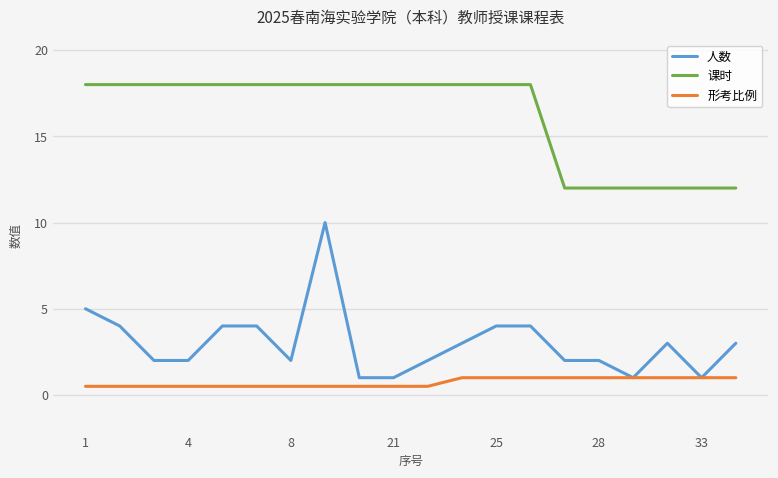

What is the greatest value displayed?

18.0